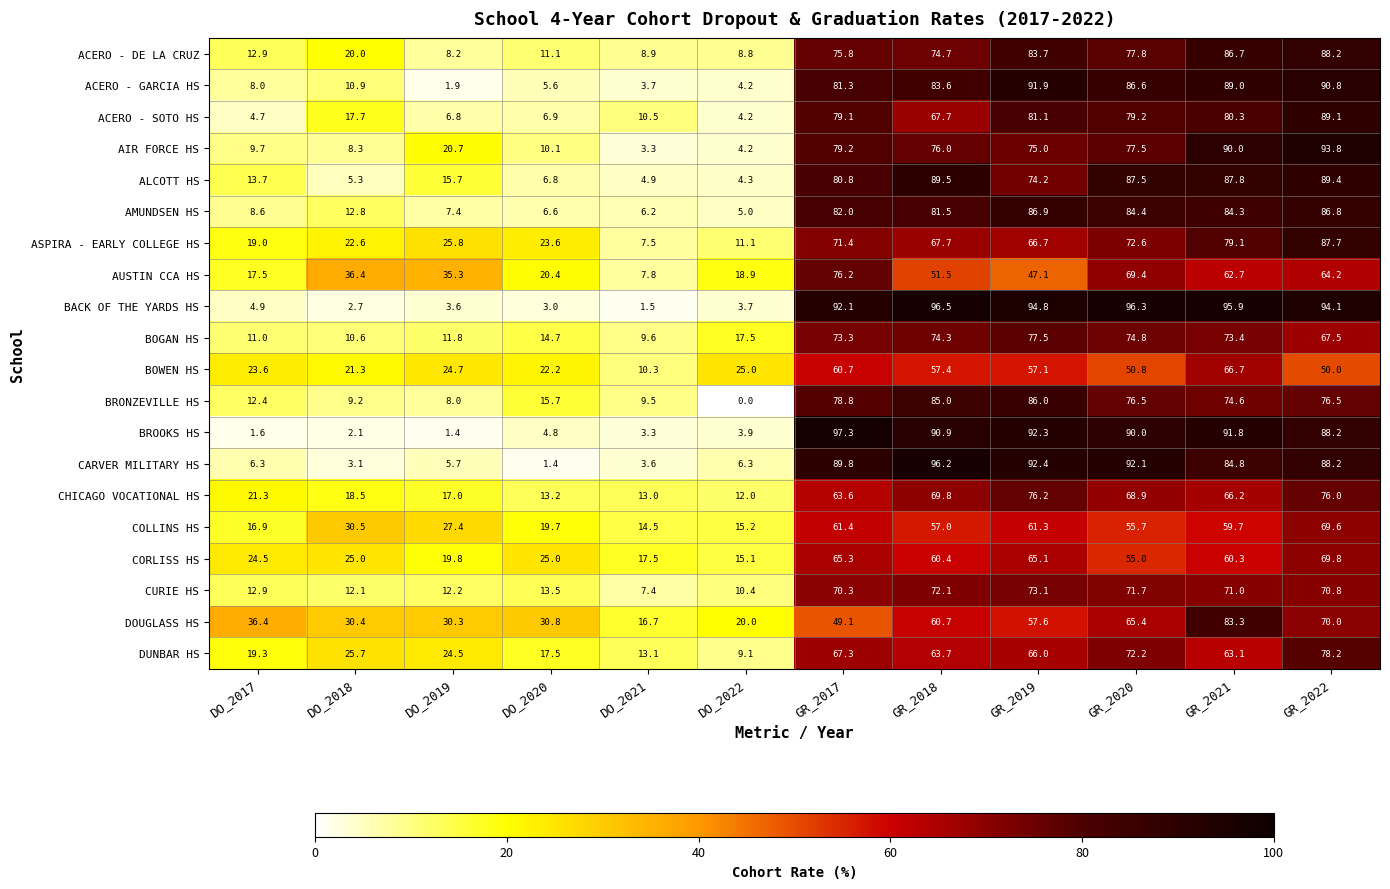

How many distinct data groups are displayed?

20